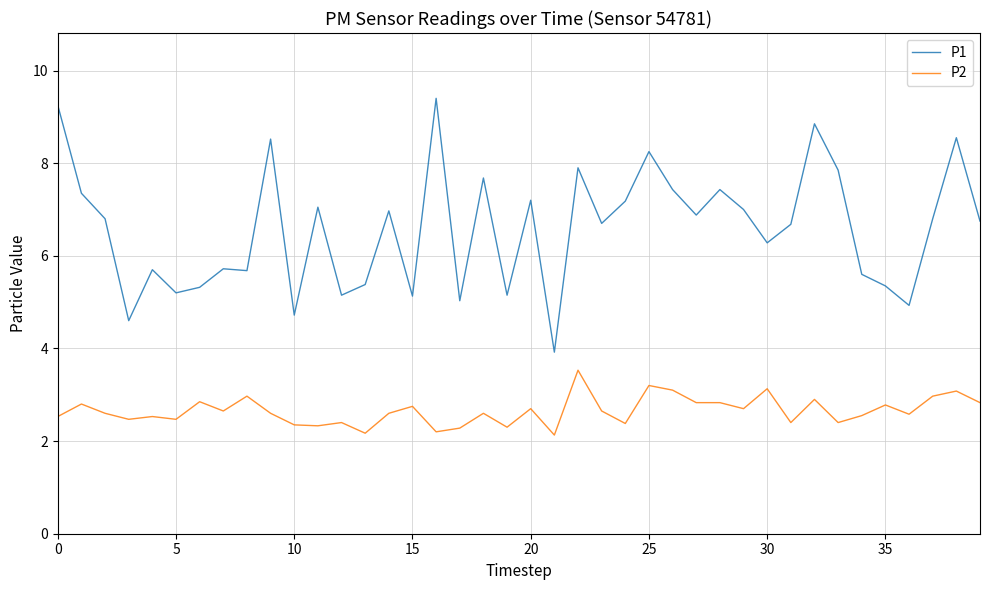

What is the greatest value displayed?

9.4